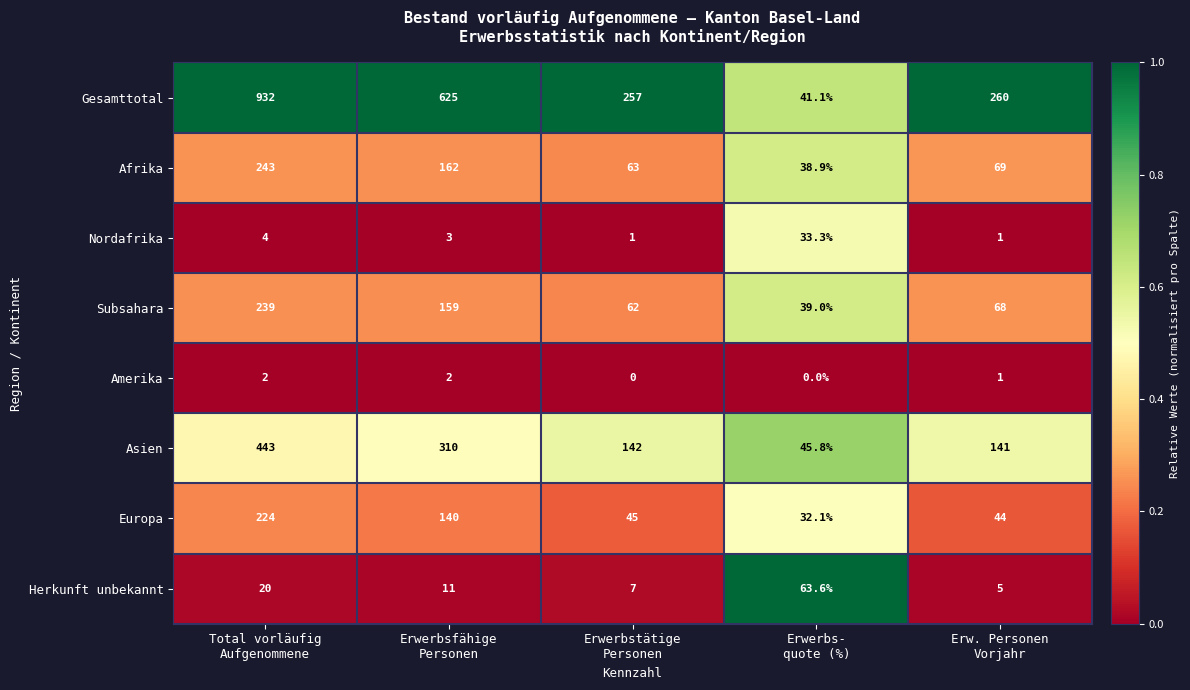

Which series has the largest total across all categories?

Gesamttotal